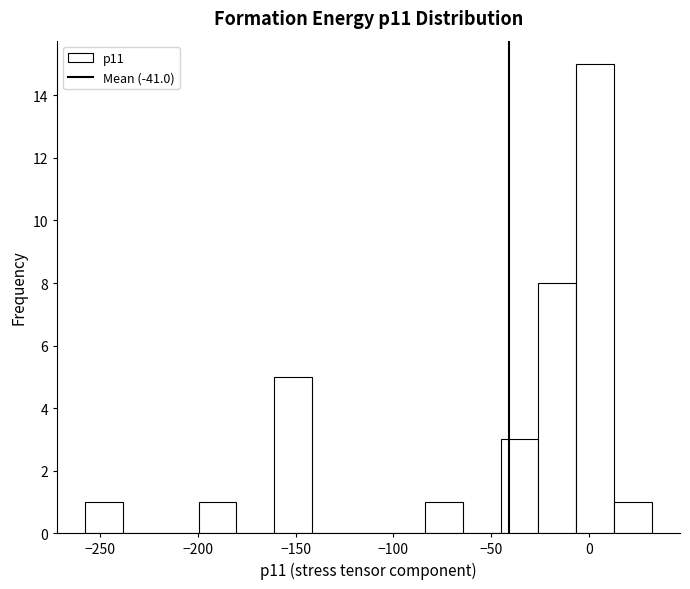

Read against the x-axis, roughly where is the centre of the tallest bar?

5